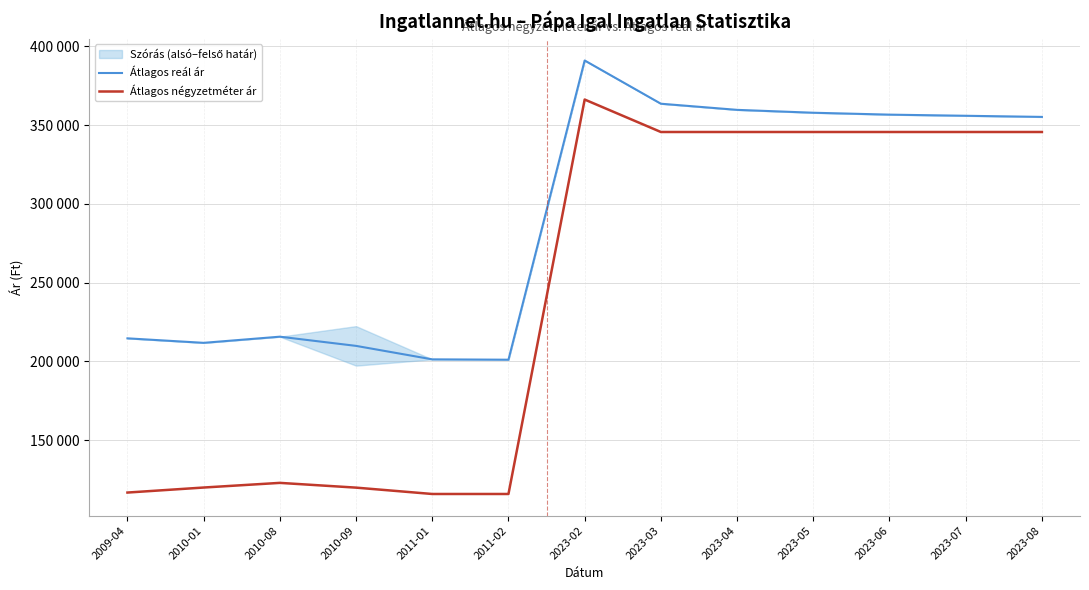

What is the label of the 12th point from the right?

2010-01